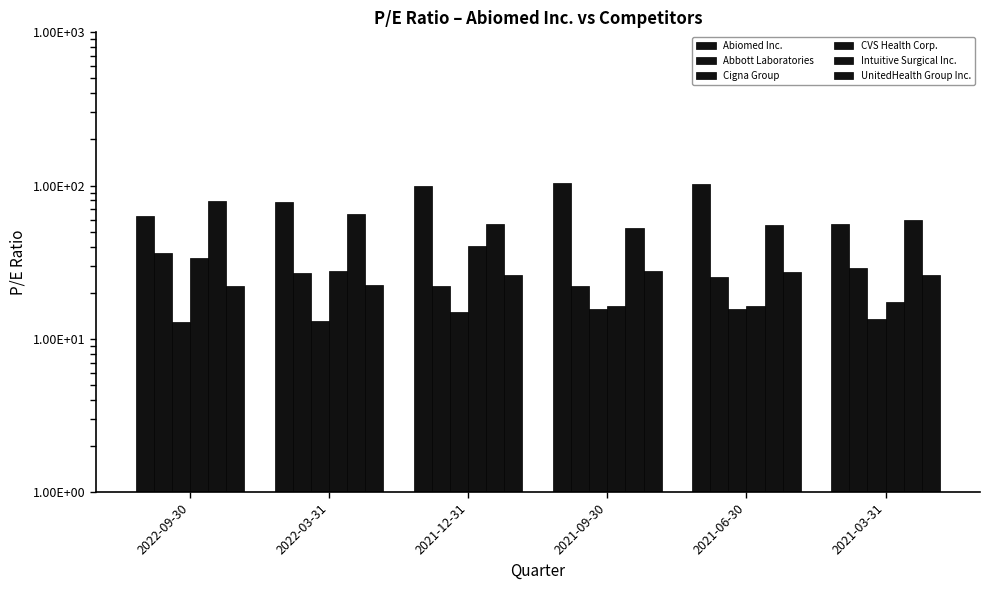

What is the minimum value for UnitedHealth Group Inc.?

22.1